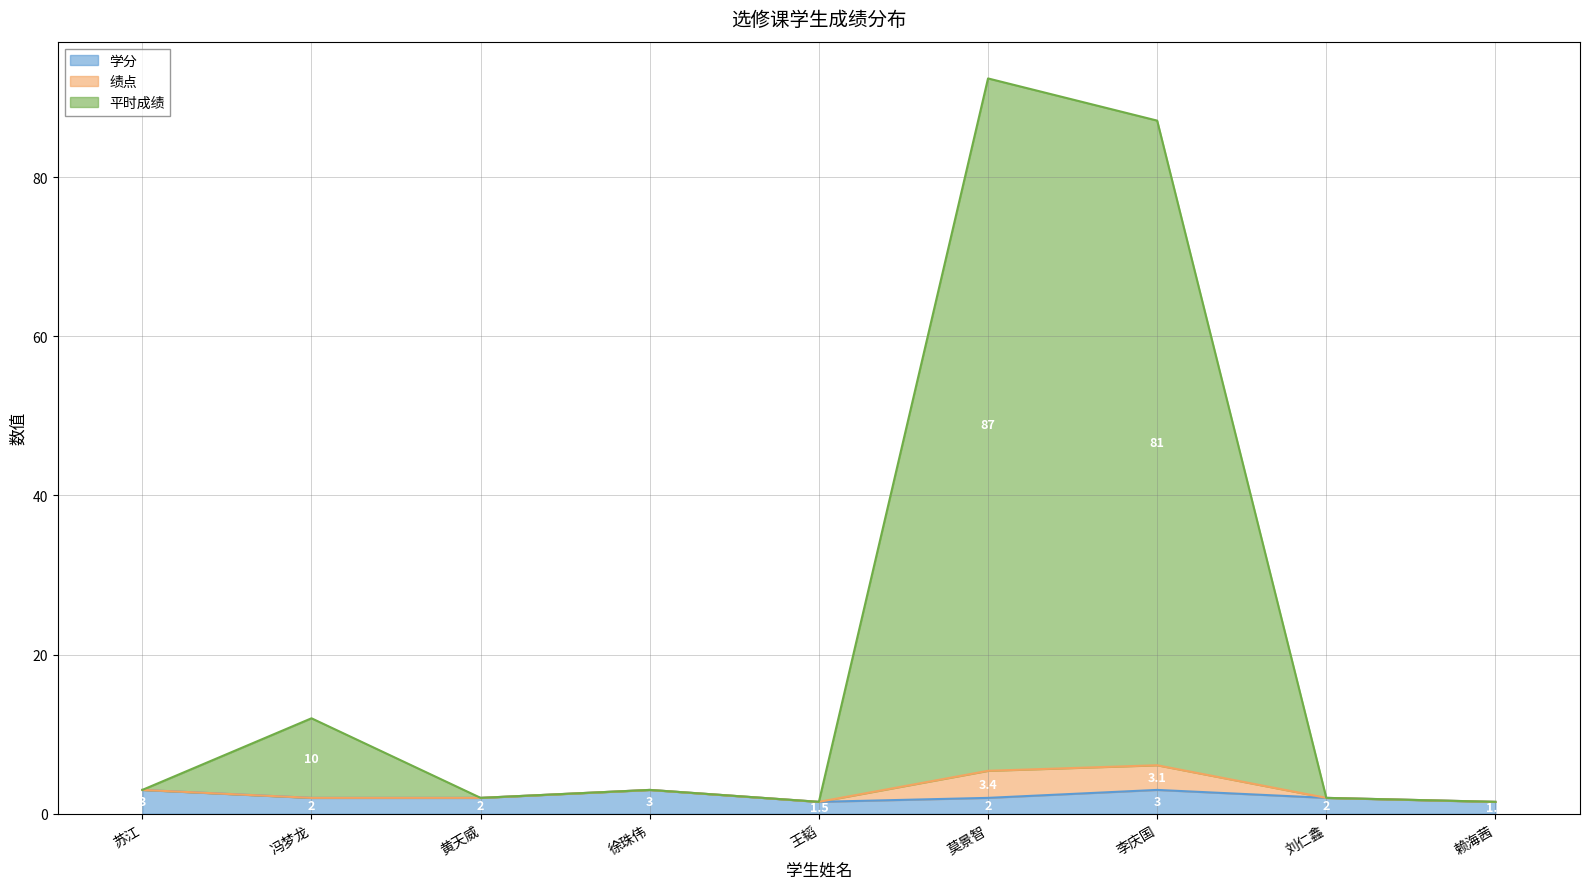

At which label does 学分 first exceed 2?

苏江